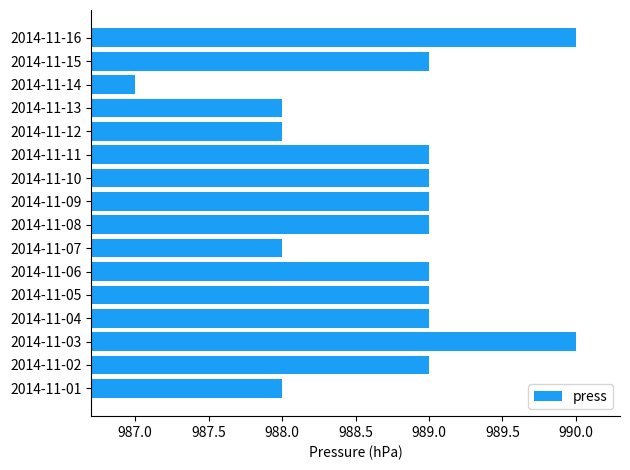

Reading bottom to top, extract all data points from this chart.

2014-11-01=988	2014-11-02=989	2014-11-03=990	2014-11-04=989	2014-11-05=989	2014-11-06=989	2014-11-07=988	2014-11-08=989	2014-11-09=989	2014-11-10=989	2014-11-11=989	2014-11-12=988	2014-11-13=988	2014-11-14=987	2014-11-15=989	2014-11-16=990